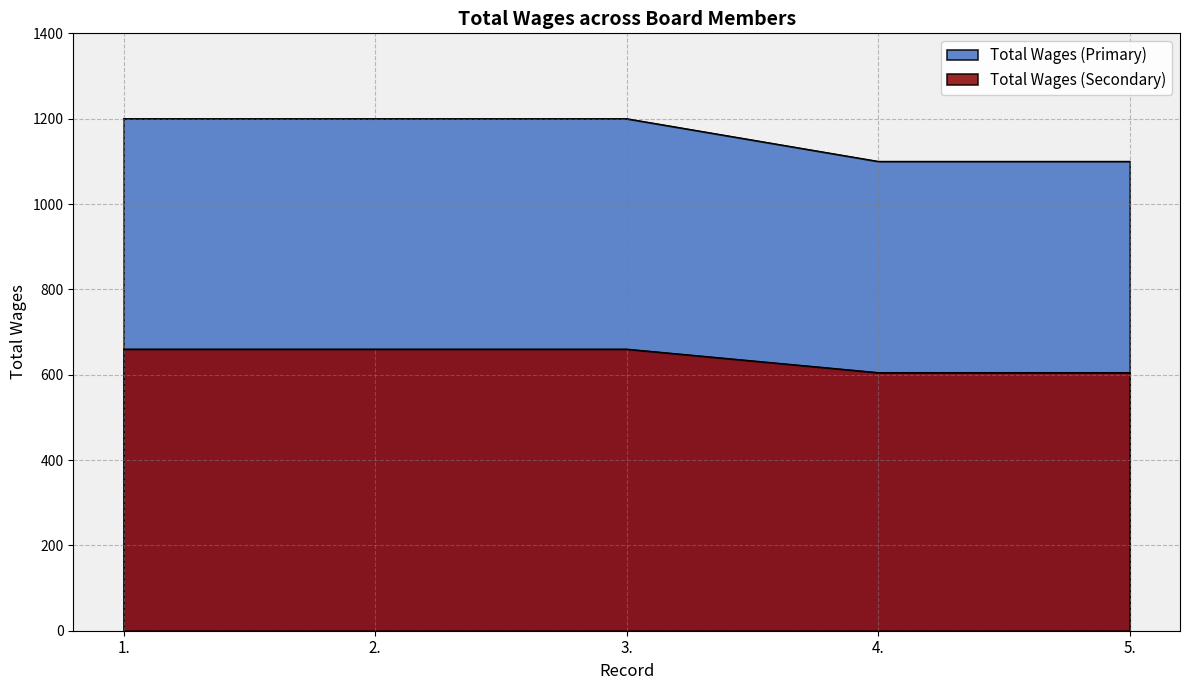

True or false: the data shows 1100 at 5..

True